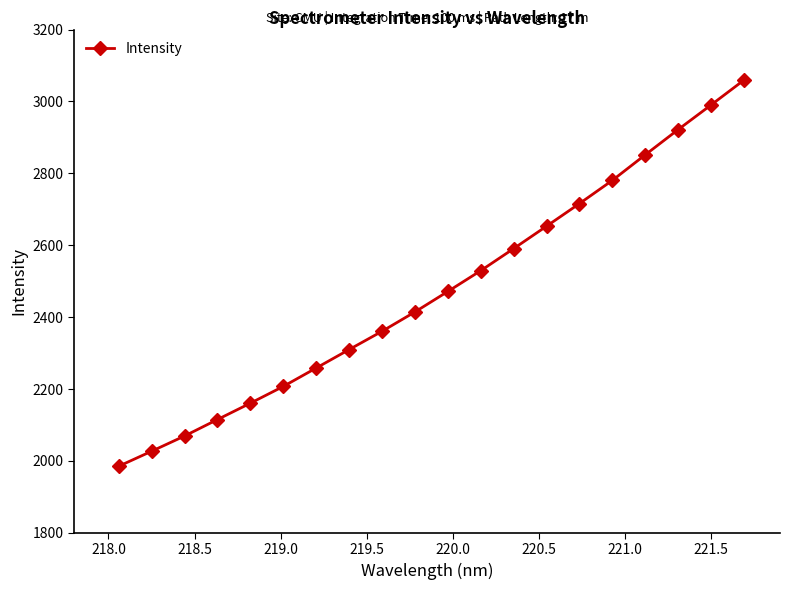

What is the smallest value displayed?

1985.2